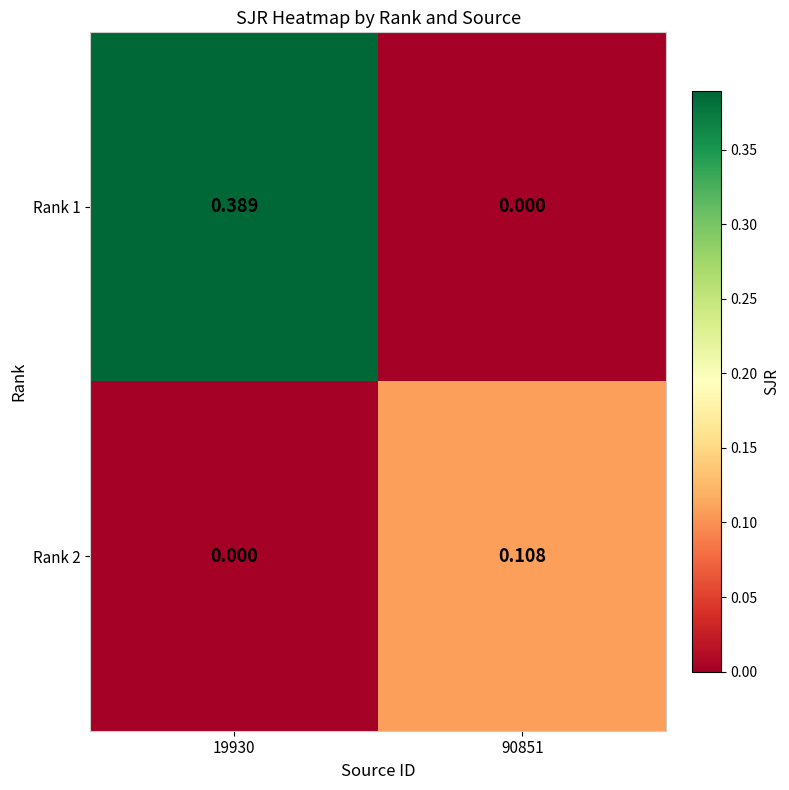

At how many categories does at least one series exceed 0?

2